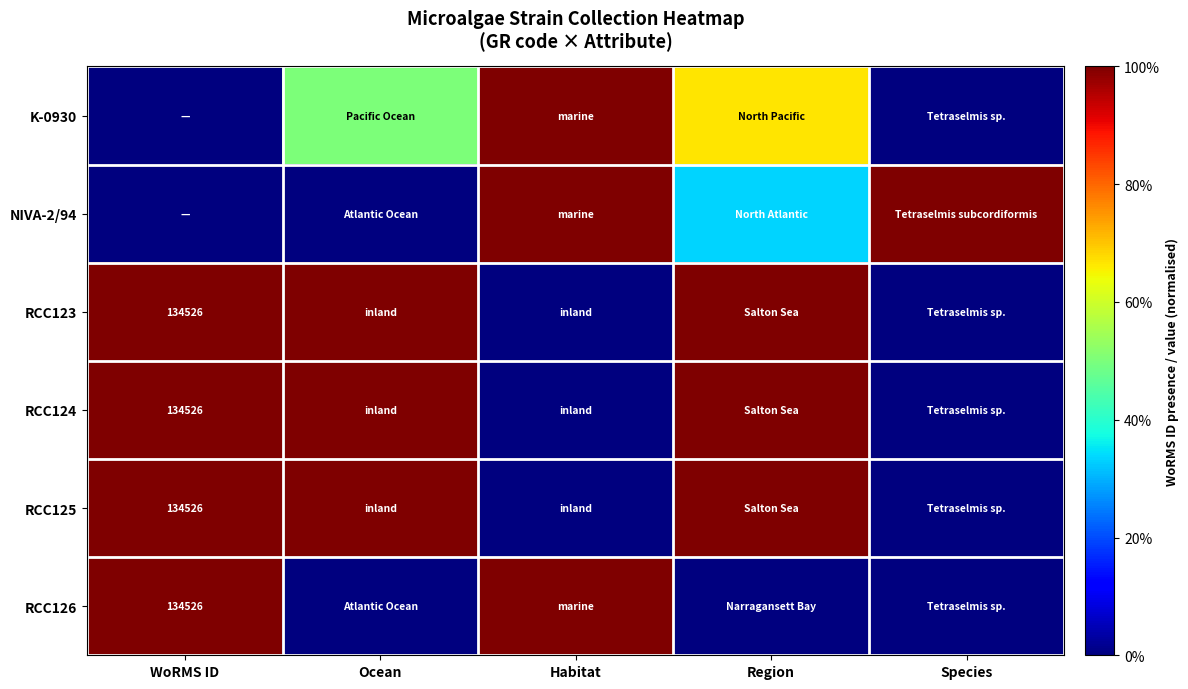

Which has a higher value, Habitat or Ocean?

Habitat